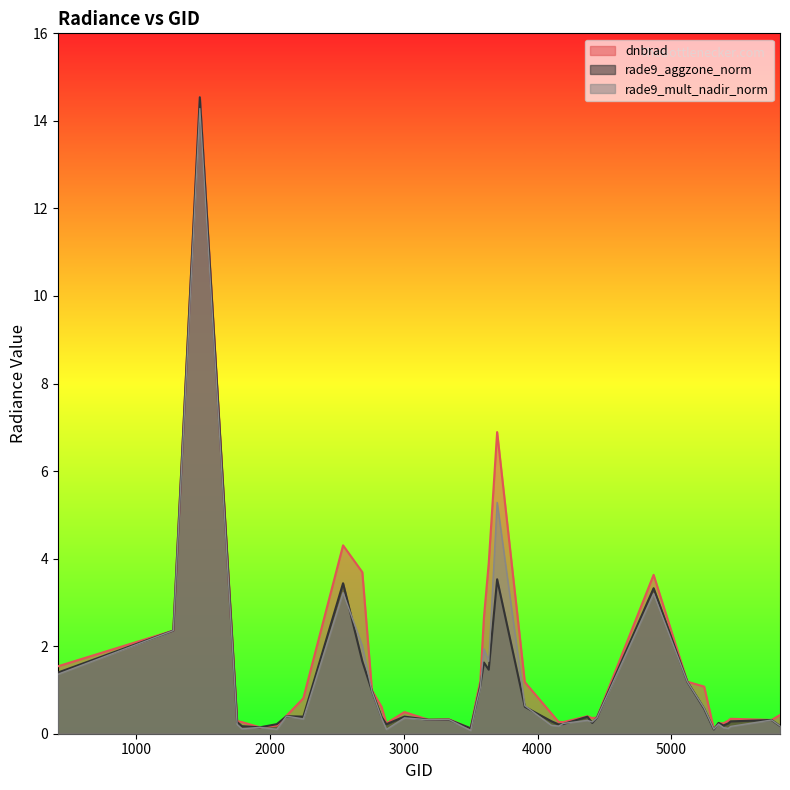

Rank the series at 4373 from lowest to highest value.

rade9_mult_nadir_norm, rade9_aggzone_norm, dnbrad